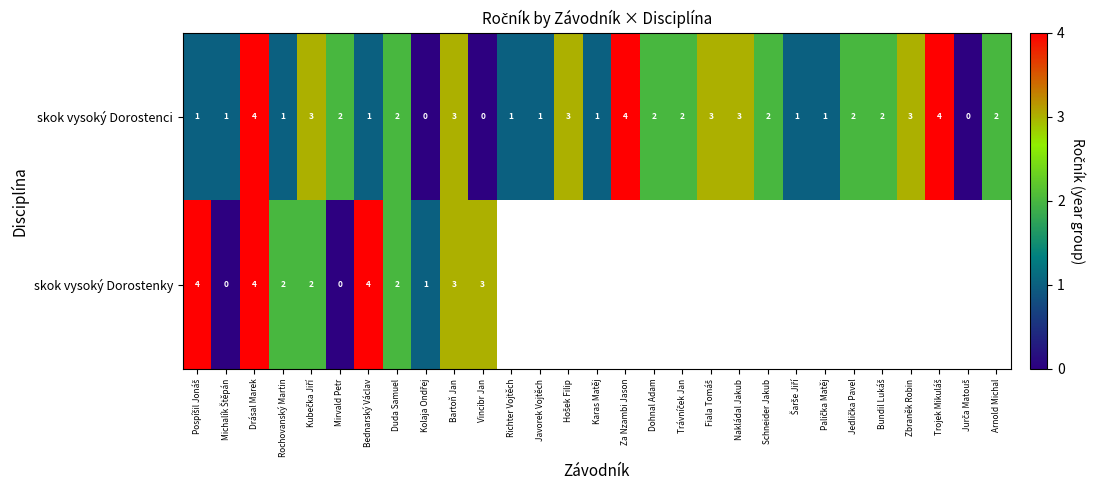

How many skok vysoký Dorostenci values are between 1 and 3?

23